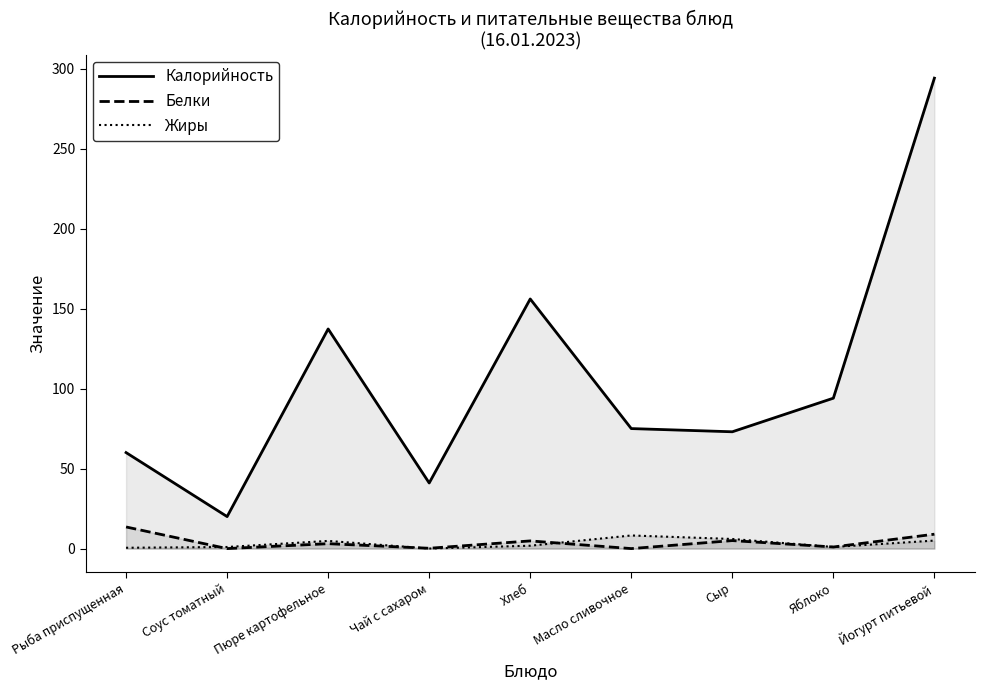

What is the label of the 4th point from the left?

Чай с сахаром